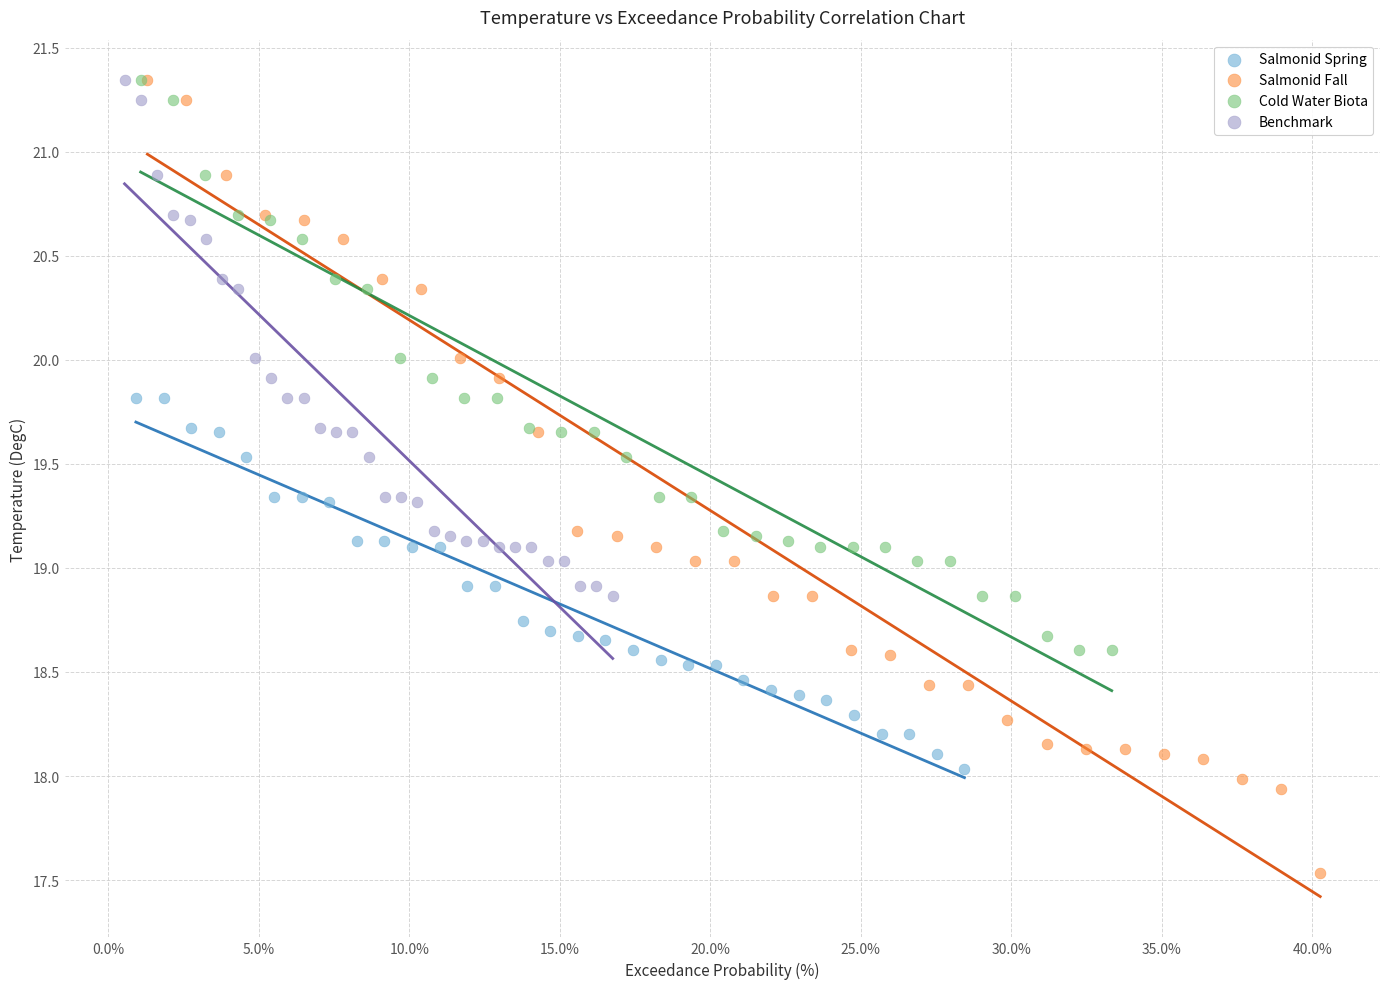

Which series has the largest Y range (max minus min)?

Salmonid Fall